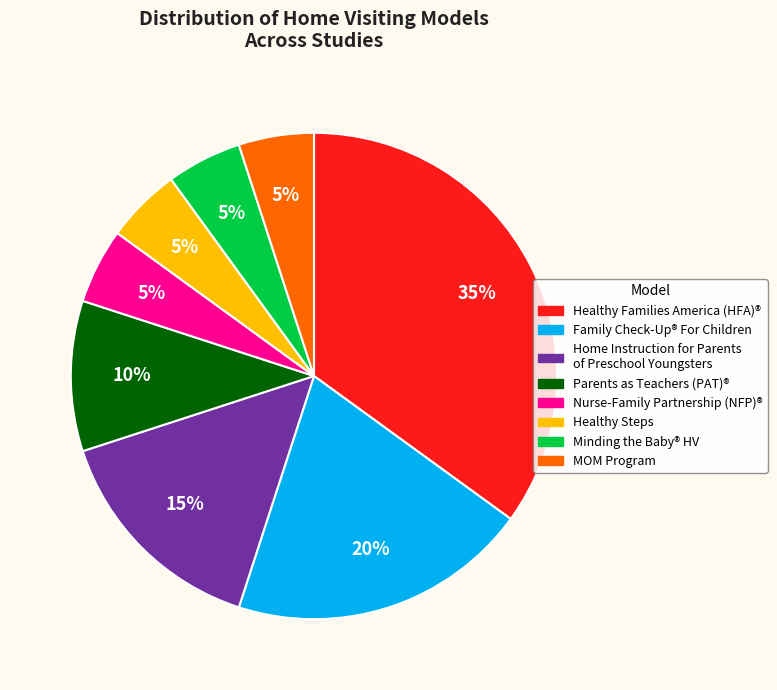

To the nearest percent, what is the average slice percentage?

12%